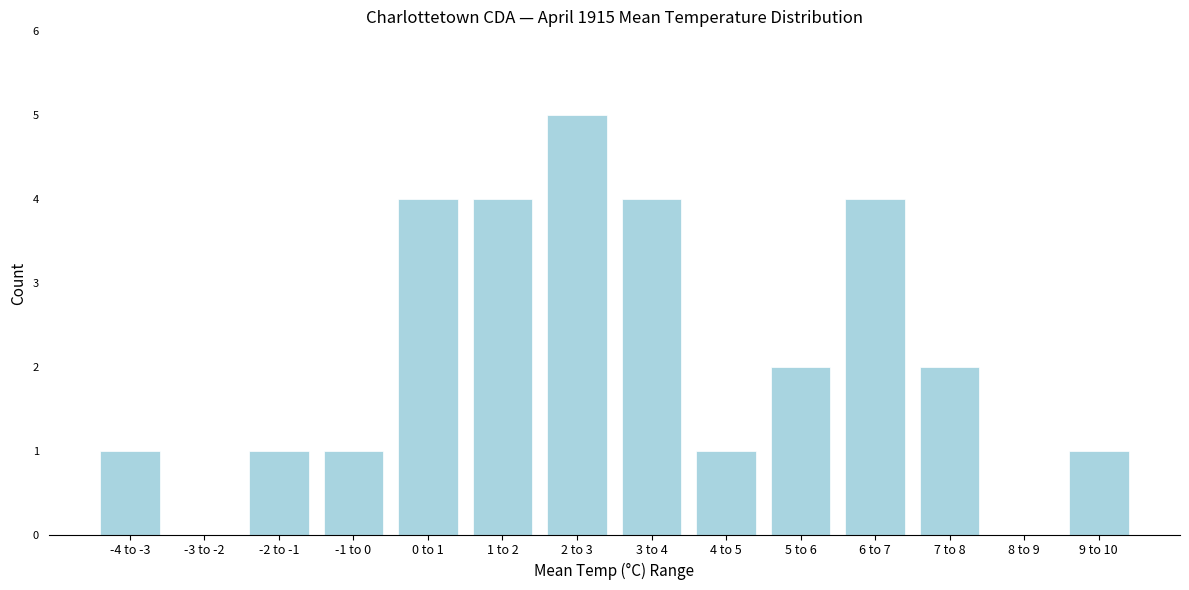

Reading left to right, extract all data points from this chart.

-4 to -3=1	-3 to -2=0	-2 to -1=1	-1 to 0=1	0 to 1=4	1 to 2=4	2 to 3=5	3 to 4=4	4 to 5=1	5 to 6=2	6 to 7=4	7 to 8=2	8 to 9=0	9 to 10=1